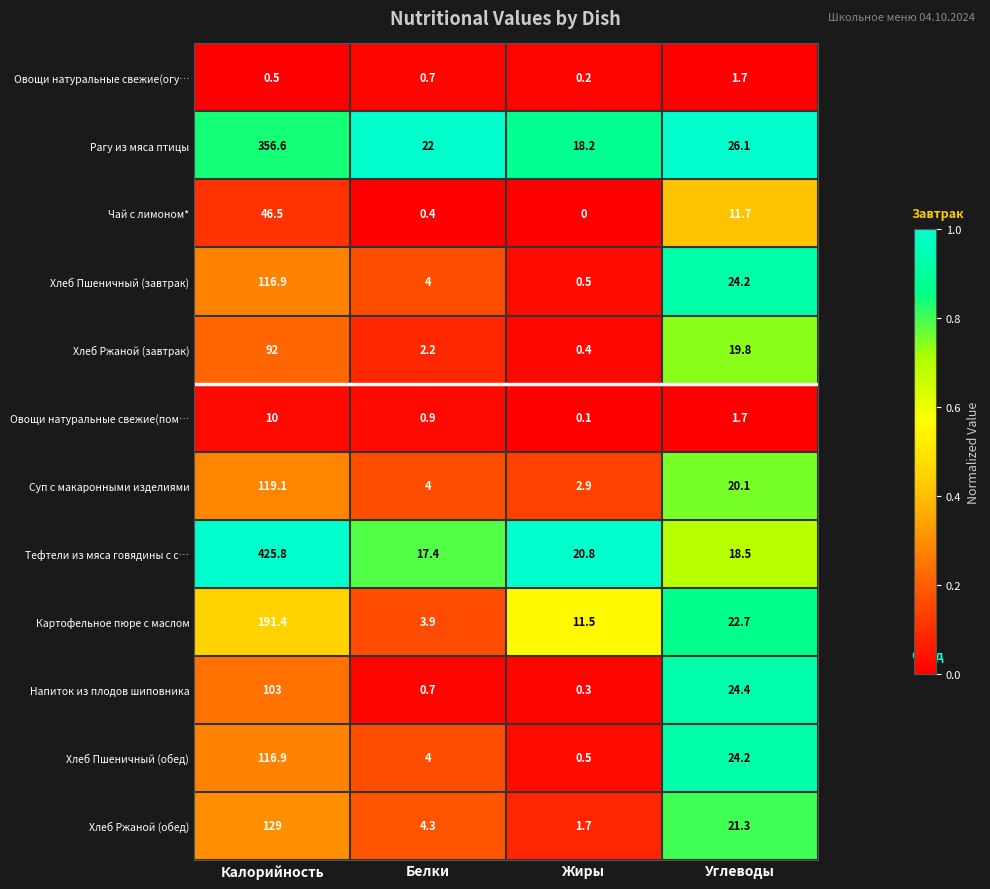

At how many categories does at least one series exceed 0?

4